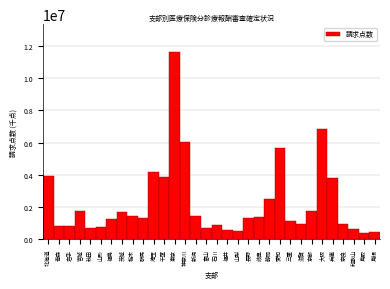

What is the sum of the values at 埼玉 and 秋田?

4839234.8